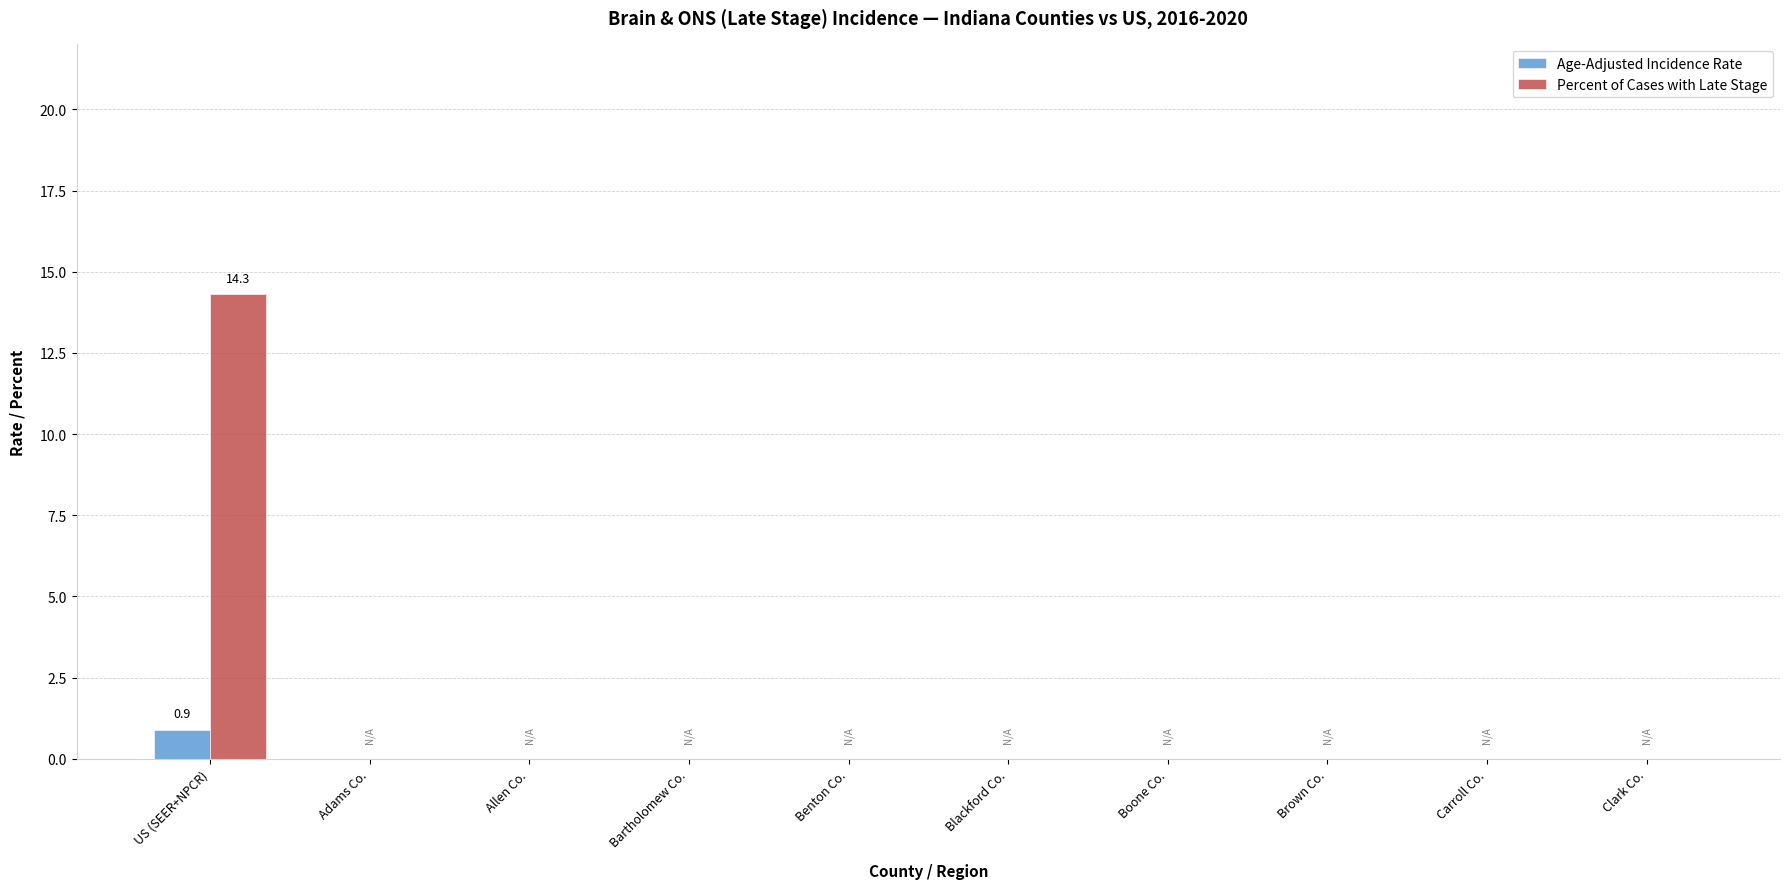

At which label does Percent of Cases with Late Stage reach its peak?

US (SEER+NPCR)